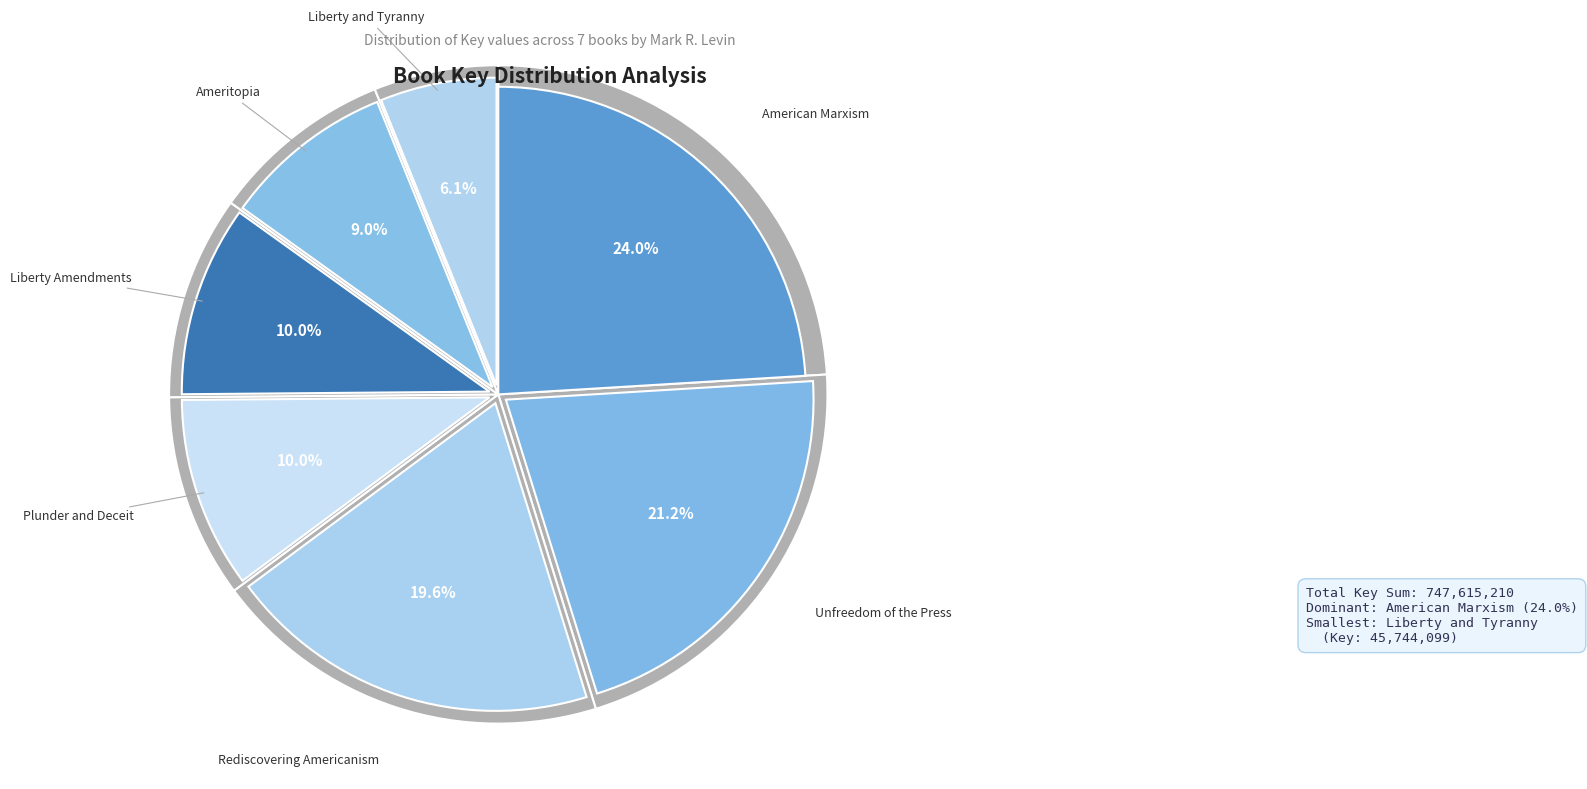

Does any single category account for the majority?

No